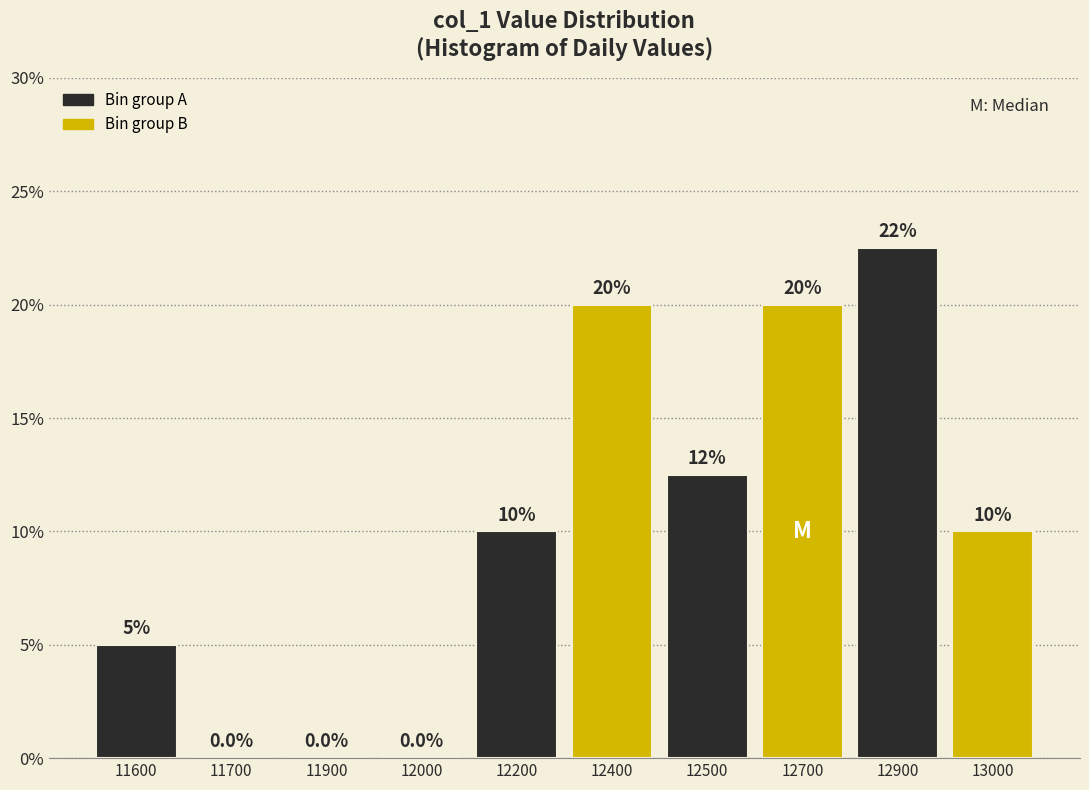

Reading left to right, list all the values displayed in this chart.

11600=5.0	11700=0.0	11900=0.0	12000=0.0	12200=10.0	12400=20.0	12500=12.5	12700=20.0	12900=22.5	13000=10.0